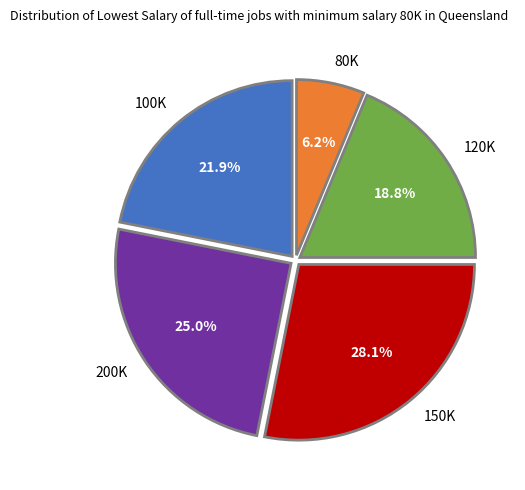

Does any single category account for the majority?

No